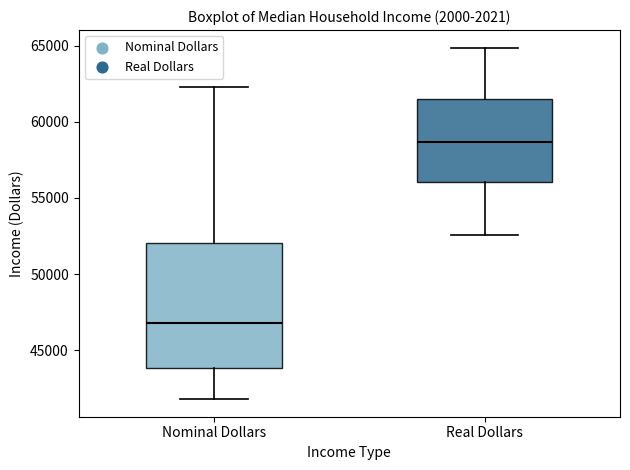

Which box has the highest median line?

Real Dollars